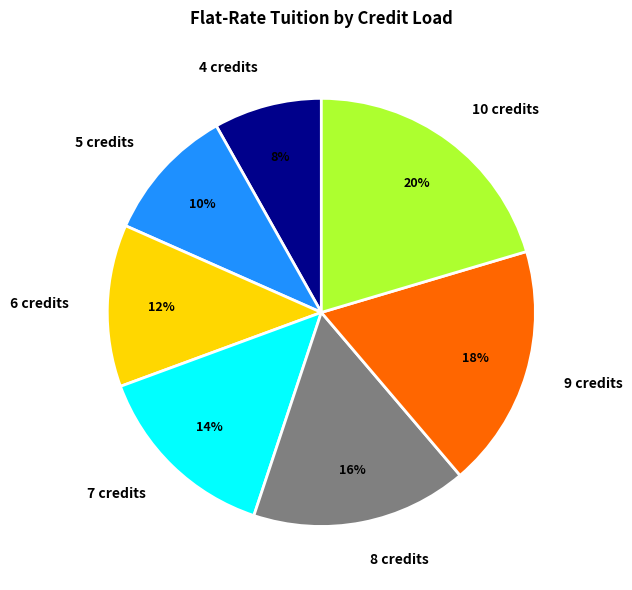

Which has a higher value, 4 credits or 6 credits?

6 credits